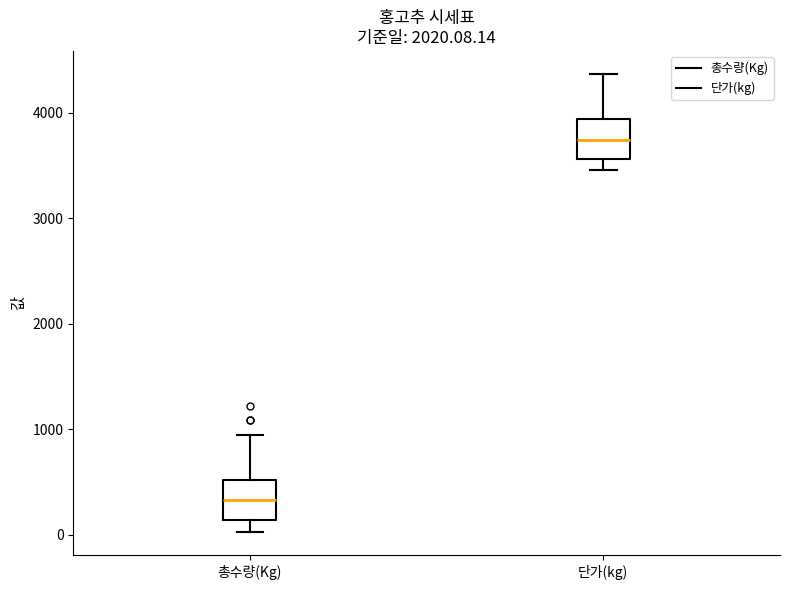

Reading left to right, transcribe this box plot: for each box, give where its median line is, the range the box spans, and where its two whiskers end, as read against the y-axis. The values are not printed on the chart, so give them approximately, as read against the axis.

총수량(Kg): median 300, box 100 to 500, whiskers 0 to 900
단가(kg): median 3700, box 3600 to 3900, whiskers 3500 to 4400